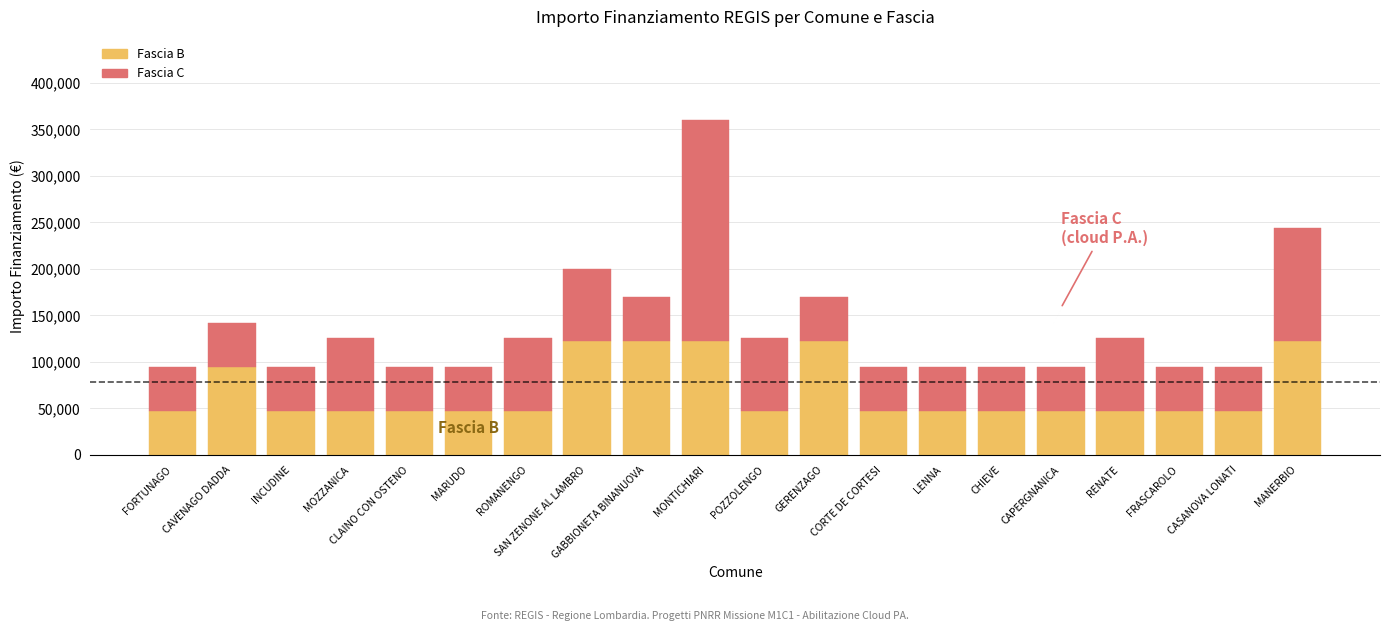

What is the lowest value of the Fascia B series?

47427